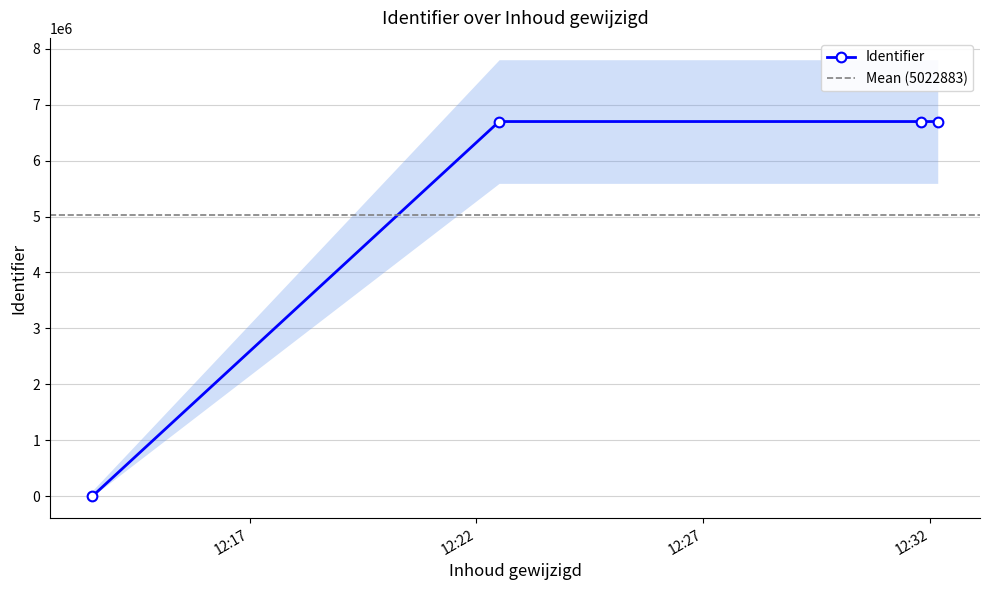

How many points are higher than both their immediate neighbors (excluding endpoints)?

1